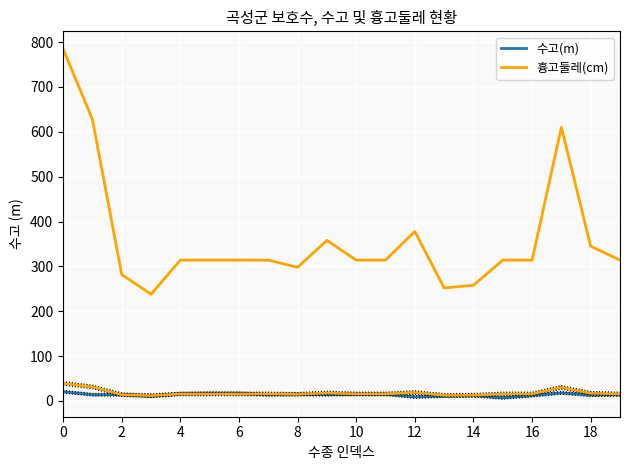

What is the maximum value for 수고(m)?

20.6